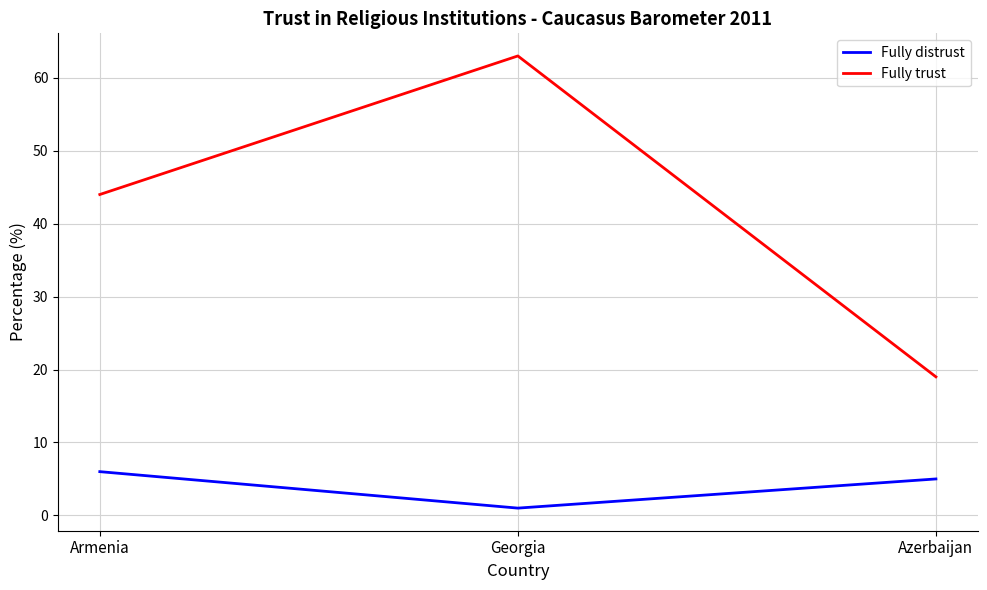

What position from the left is Azerbaijan?

3